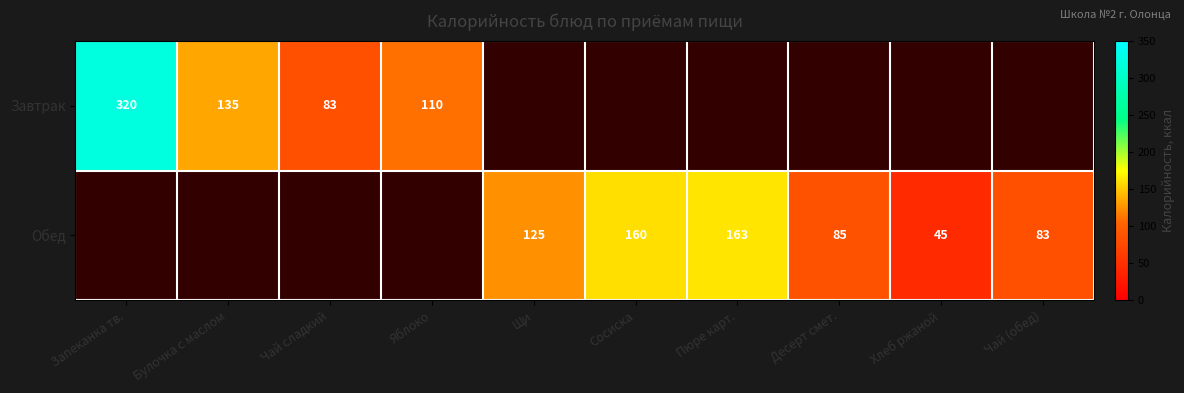

The value of Завтрак at Чай сладкий is 136. True or false?

False